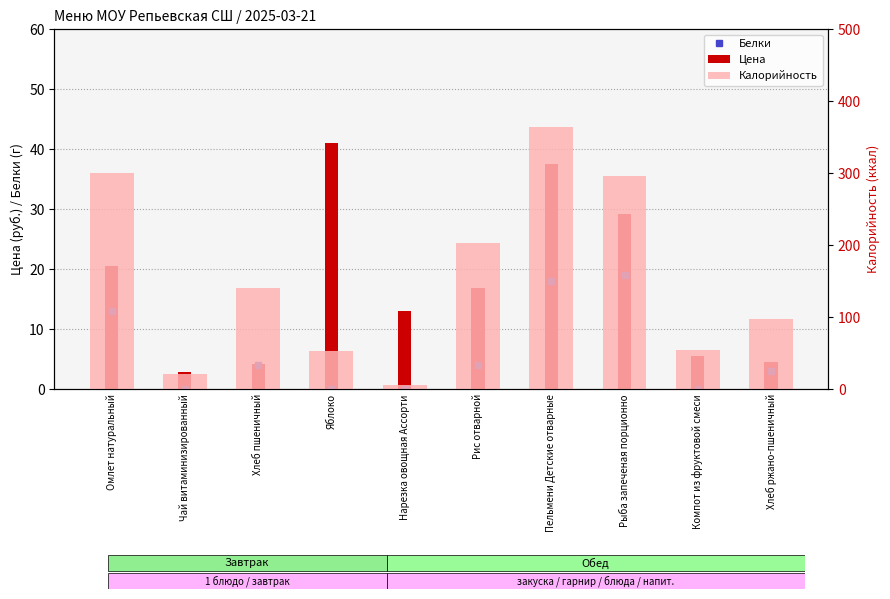

Reading left to right, what are all the values shown in this chart?

Белки: Омлет натуральный=13.0	Чай витаминизированный=0.0	Хлеб пшеничный=4.0	Яблоко=0.0	Нарезка овощная Ассорти=0.0	Рис отварной=4.0	Пельмени Детские отварные=18.0	Рыба запеченая порционно=19.0	Компот из фруктовой смеси=0.0	Хлеб ржано-пшеничный=3.0
Цена: Омлет натуральный=20.6	Чай витаминизированный=2.8	Хлеб пшеничный=4.2	Яблоко=41.0	Нарезка овощная Ассорти=13.1	Рис отварной=16.8	Пельмени Детские отварные=37.5	Рыба запеченая порционно=29.2	Компот из фруктовой смеси=5.5	Хлеб ржано-пшеничный=4.5
Калорийность: Омлет натуральный=301.0	Чай витаминизированный=21.0	Хлеб пшеничный=141.0	Яблоко=53.0	Нарезка овощная Ассорти=6.0	Рис отварной=203.0	Пельмени Детские отварные=364.0	Рыба запеченая порционно=296.0	Компот из фруктовой смеси=55.0	Хлеб ржано-пшеничный=98.0